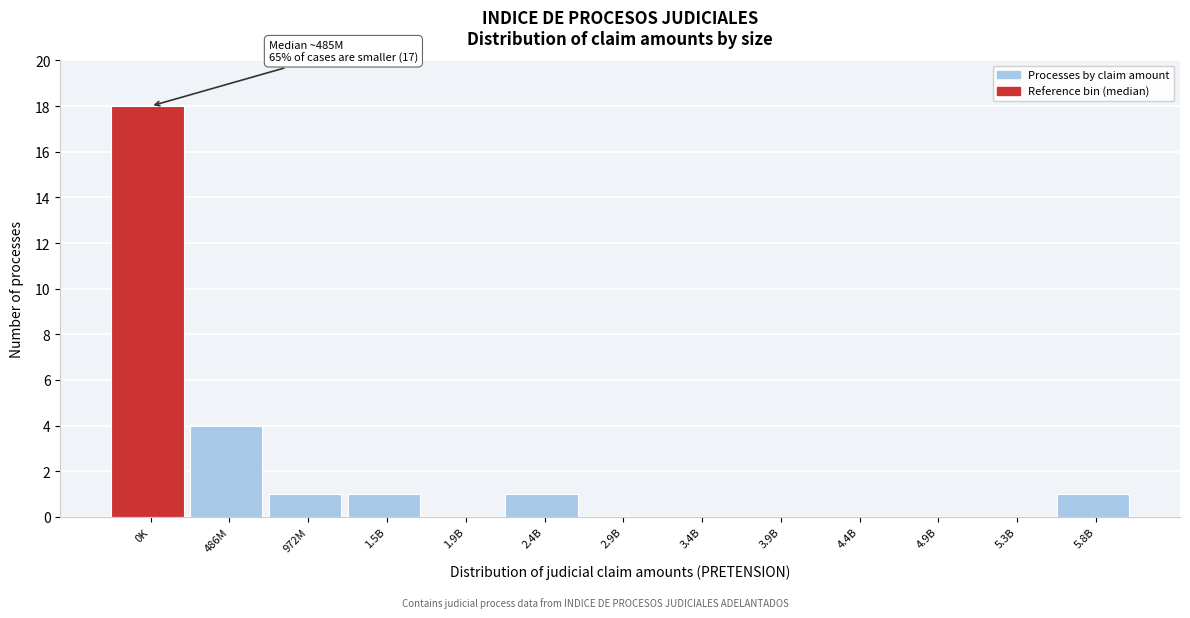

Reading left to right, what are all the values shown in this chart?

0K=18	486M=4	972M=1	1.5B=1	1.9B=0	2.4B=1	2.9B=0	3.4B=0	3.9B=0	4.4B=0	4.9B=0	5.3B=0	5.8B=1